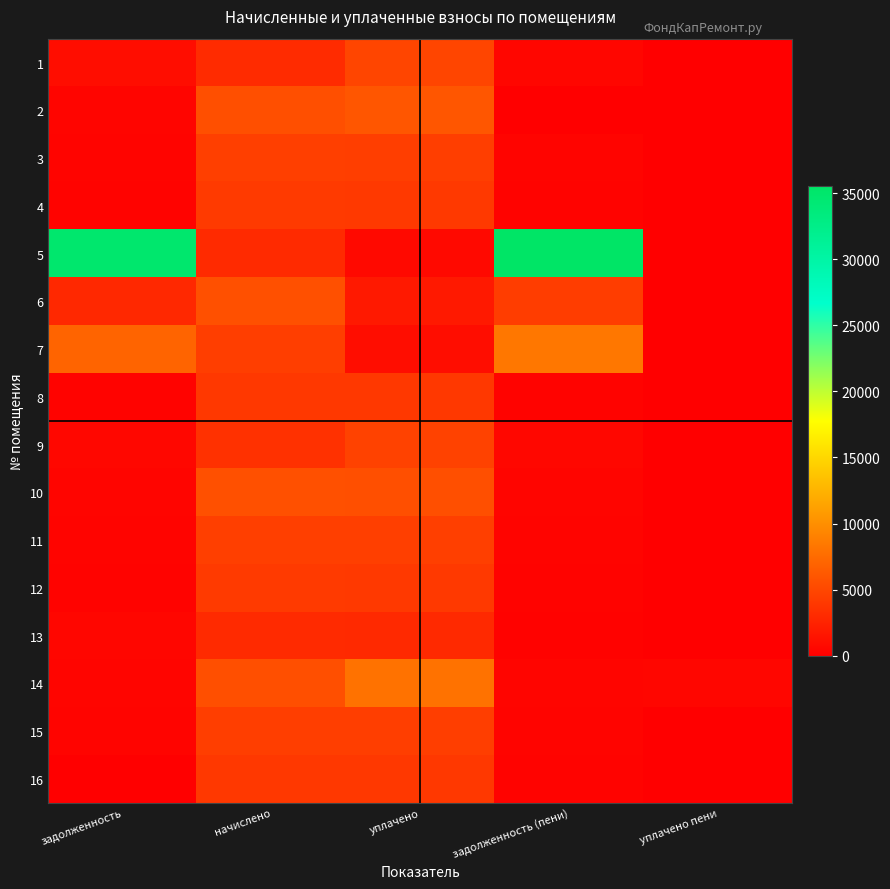

Reading right to left, what are all the values shown in this chart?

1: уплачено пени=90.9	задолженность (пени)=523.8	уплачено=4878.1	начислено=3092.9	задолженность=1038.5
2: уплачено пени=0.5	задолженность (пени)=0.0	уплачено=6047.3	начислено=5626.3	задолженность=468.9
3: уплачено пени=0.0	задолженность (пени)=372.3	уплачено=4429.5	начислено=4467.5	задолженность=372.3
4: уплачено пени=0.0	задолженность (пени)=344.3	уплачено=4096.7	начислено=4131.8	задолженность=344.3
5: уплачено пени=0.0	задолженность (пени)=35567.9	уплачено=701.0	начислено=2989.0	задолженность=34834.2
6: уплачено пени=20.2	задолженность (пени)=4364.4	уплачено=1843.2	начислено=5674.3	задолженность=2873.6
7: уплачено пени=0.0	задолженность (пени)=8358.8	уплачено=1008.6	начислено=4435.6	задолженность=7075.5
8: уплачено пени=0.0	задолженность (пени)=335.0	уплачено=3985.8	начислено=4020.0	задолженность=335.0
9: уплачено пени=68.3	задолженность (пени)=589.4	уплачено=4693.9	начислено=3532.4	задолженность=588.7
10: уплачено пени=0.0	задолженность (пени)=470.2	уплачено=5594.4	начислено=5642.4	задолженность=470.2
11: уплачено пени=0.0	задолженность (пени)=374.3	уплачено=4453.3	начислено=4491.5	задолженность=374.3
12: уплачено пени=0.0	задолженность (пени)=341.7	уплачено=4065.0	начислено=4099.9	задолженность=341.7
13: уплачено пени=8.2	задолженность (пени)=250.4	уплачено=2979.5	начислено=3005.0	задолженность=500.8
14: уплачено пени=516.0	задолженность (пени)=466.9	уплачено=8052.8	начислено=5602.4	задолженность=473.4
15: уплачено пени=0.0	задолженность (пени)=370.3	уплачено=4405.8	начислено=4443.6	задолженность=370.3
16: уплачено пени=4.0	задолженность (пени)=335.0	уплачено=3989.0	начислено=4020.0	задолженность=0.0